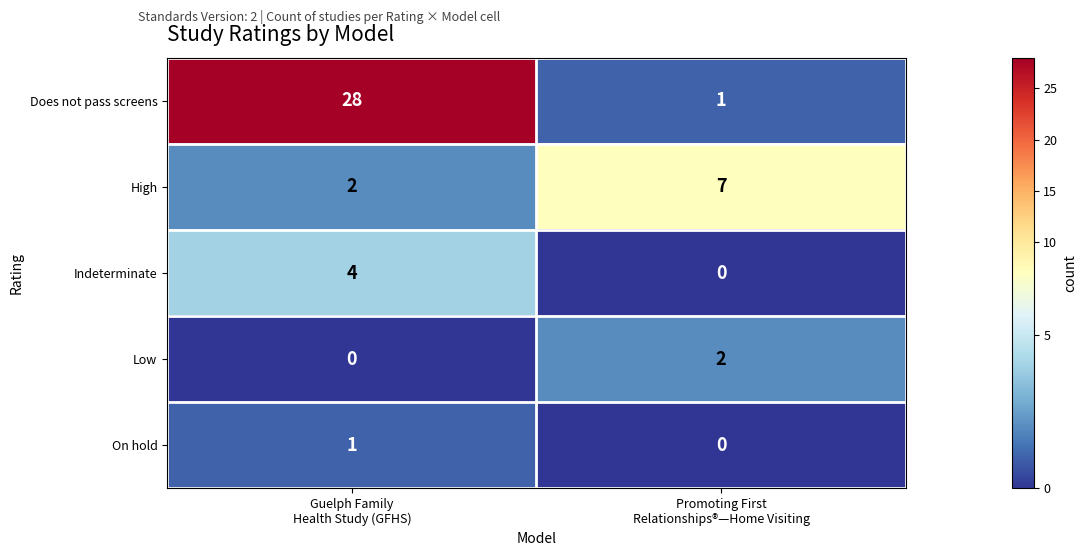

What is the sum of all High values?

9